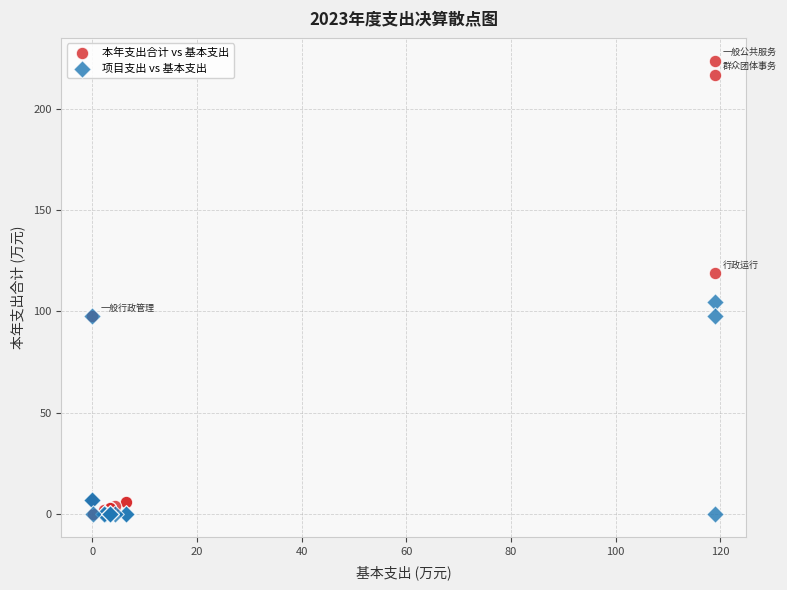

What are all the series names shown in the legend?

本年支出合计 vs 基本支出, 项目支出 vs 基本支出